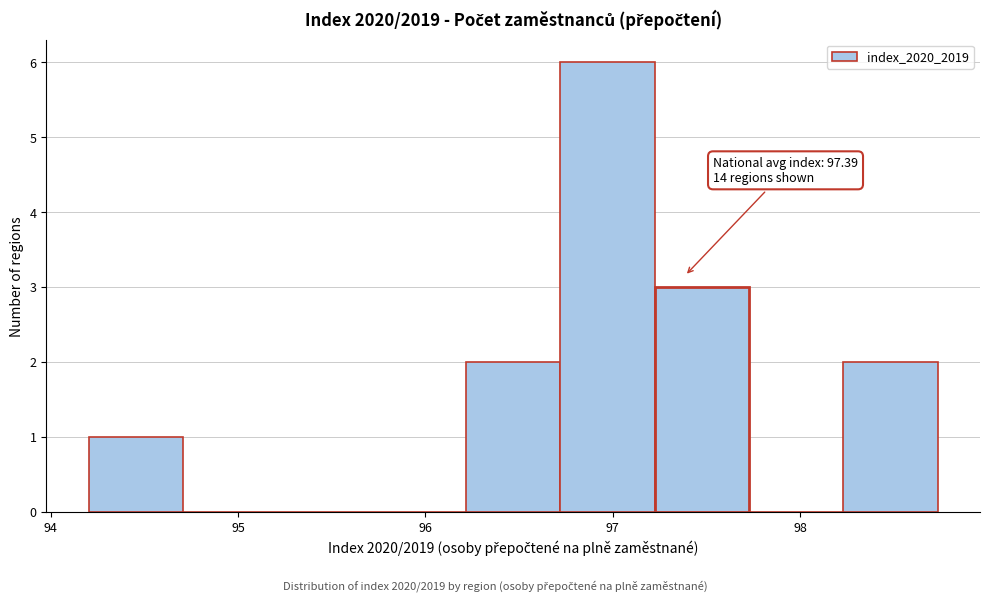

Over which range of the x-axis is the bar tallest?

96.7 to 97.2